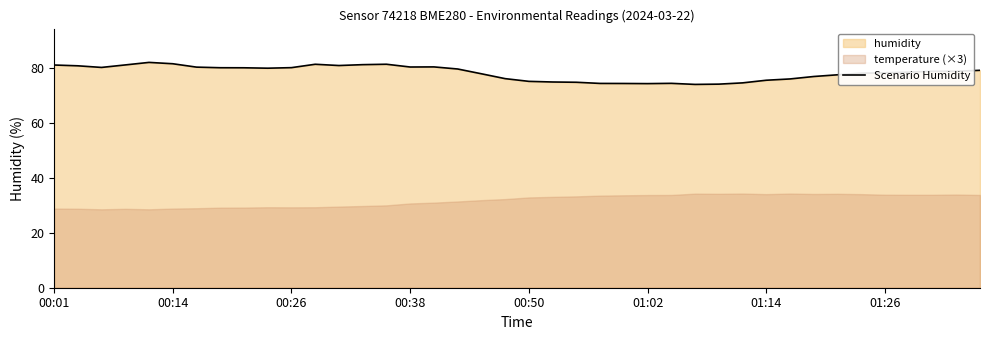

What is the value of the 12th point from the left?

81.3